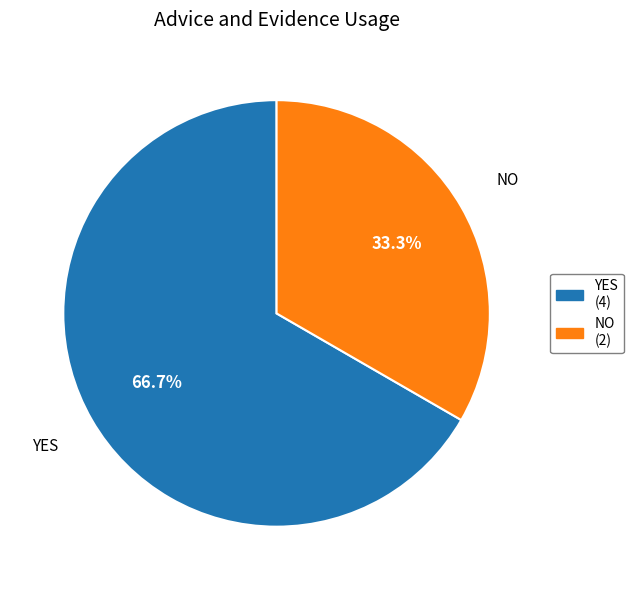

Does NO represent more than half of the total?

No